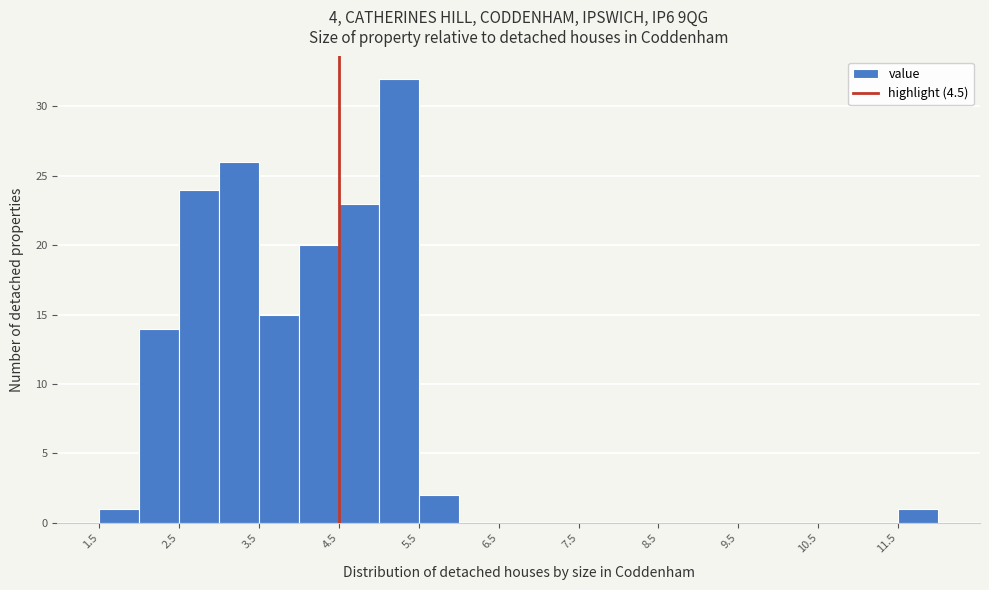

Reading left to right, transcribe this chart: for each bar, give the range it covers on the x-axis and its height. The values are not printed on the chart, so give them approximately, as read against the axis.

1.5 to 2.0: 1
2.0 to 2.5: 14
2.5 to 3.0: 24
3.0 to 3.5: 26
3.5 to 4.0: 15
4.0 to 4.5: 20
4.5 to 5.0: 23
5.0 to 5.5: 32
5.5 to 6.0: 2
6.0 to 6.5: 0
6.5 to 7.0: 0
7.0 to 7.5: 0
7.5 to 8.0: 0
8.0 to 8.5: 0
8.5 to 9.0: 0
9.0 to 9.5: 0
9.5 to 10.0: 0
10.0 to 10.5: 0
10.5 to 11.0: 0
11.0 to 11.5: 0
11.5 to 12.0: 1